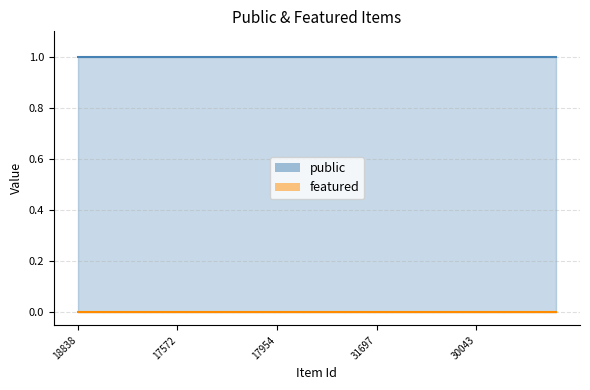

Reading left to right, list all the values displayed in this chart.

public: 18838=1	198=1	11607=1	11606=1	31937=1	17572=1	14793=1	11099=1	4971=1	17955=1	17954=1	17953=1	17952=1	17951=1	31698=1	31697=1	31696=1	3782=1	4818=1	18804=1	30043=1	9765=1	9775=1	4721=1	29060=1
featured: 18838=0	198=0	11607=0	11606=0	31937=0	17572=0	14793=0	11099=0	4971=0	17955=0	17954=0	17953=0	17952=0	17951=0	31698=0	31697=0	31696=0	3782=0	4818=0	18804=0	30043=0	9765=0	9775=0	4721=0	29060=0